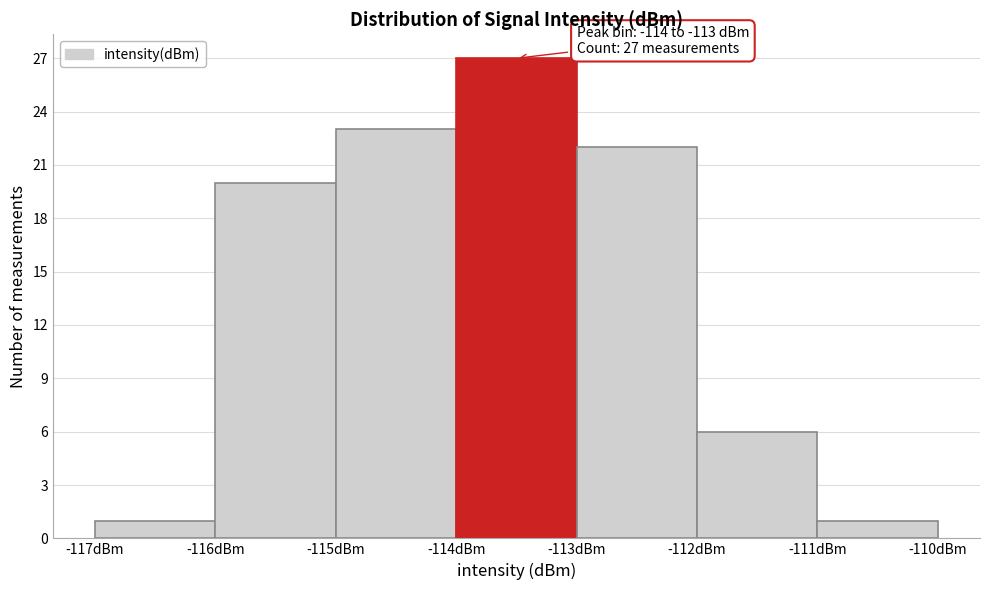

Over which range of the x-axis is the bar tallest?

-114 to -113